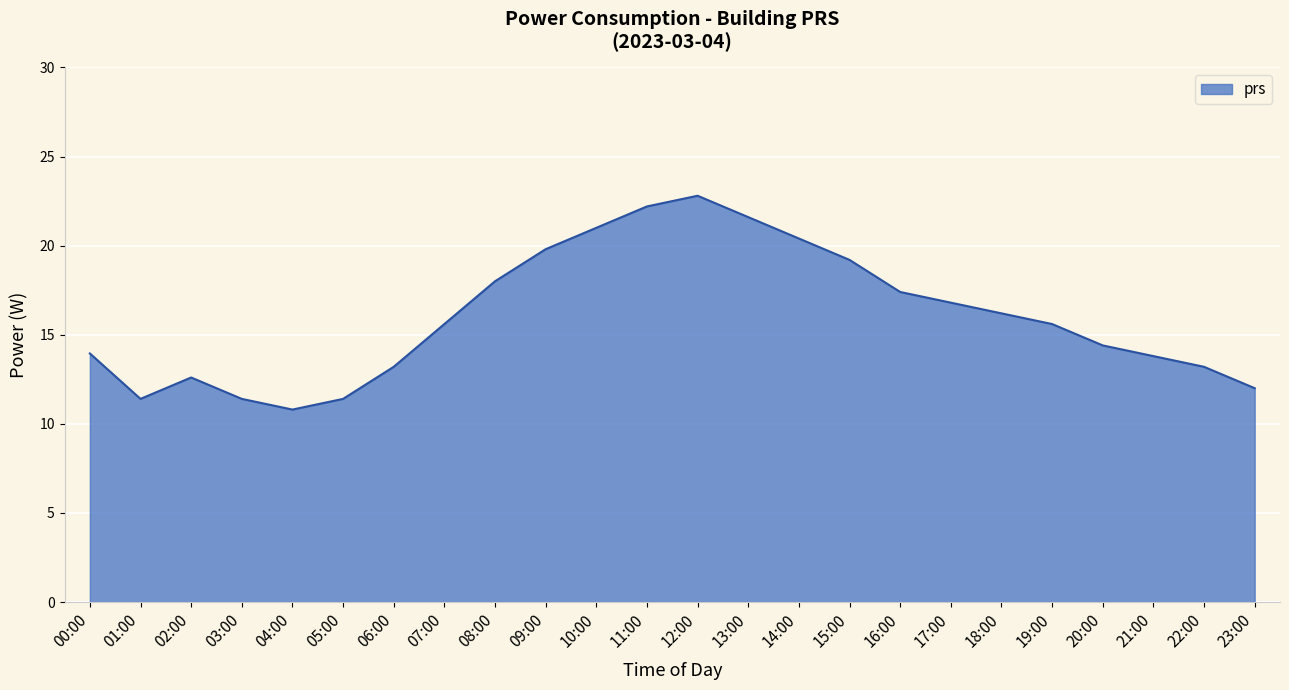

True or false: the data shows 4.4 at 18:00.

False